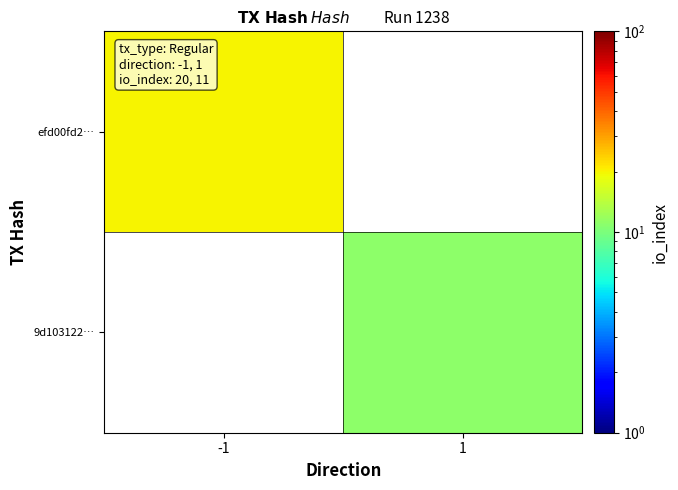

Which has a higher value, 1 or -1?

-1